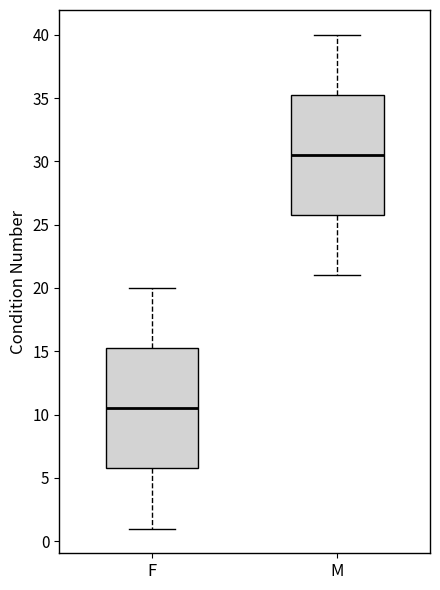

Which box's median line is the lowest?

F